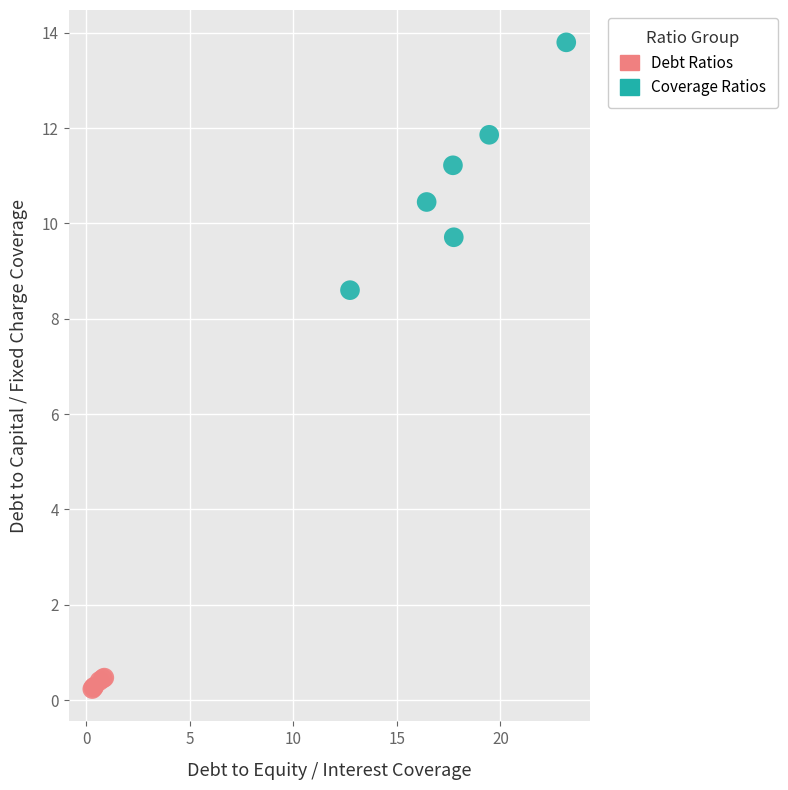

Which series reaches the maximum Y coordinate?

Coverage Ratios